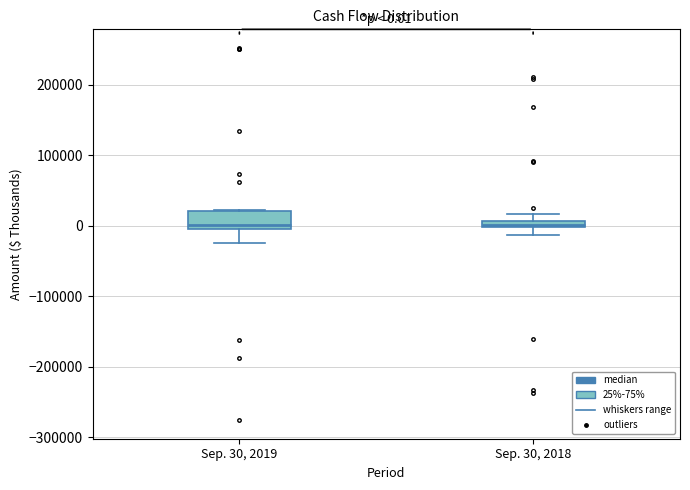

Comparing the boxes themselves (not the whiskers), which one is the tallest?

Sep. 30, 2019